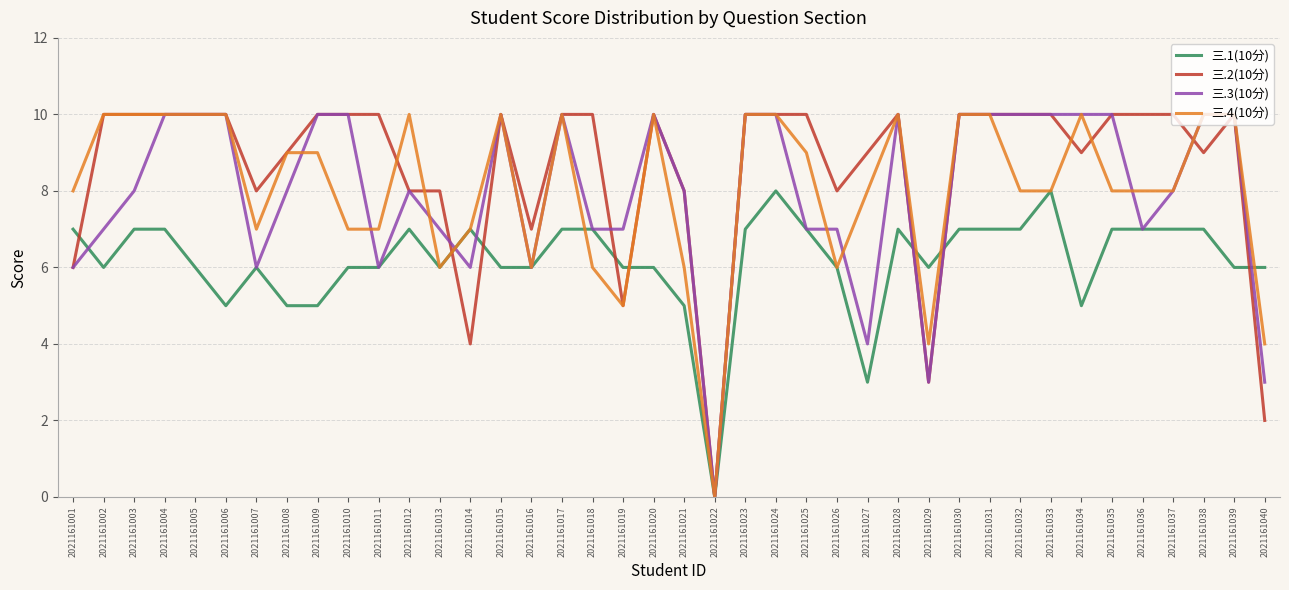

Count the number of data series in this chart.

4